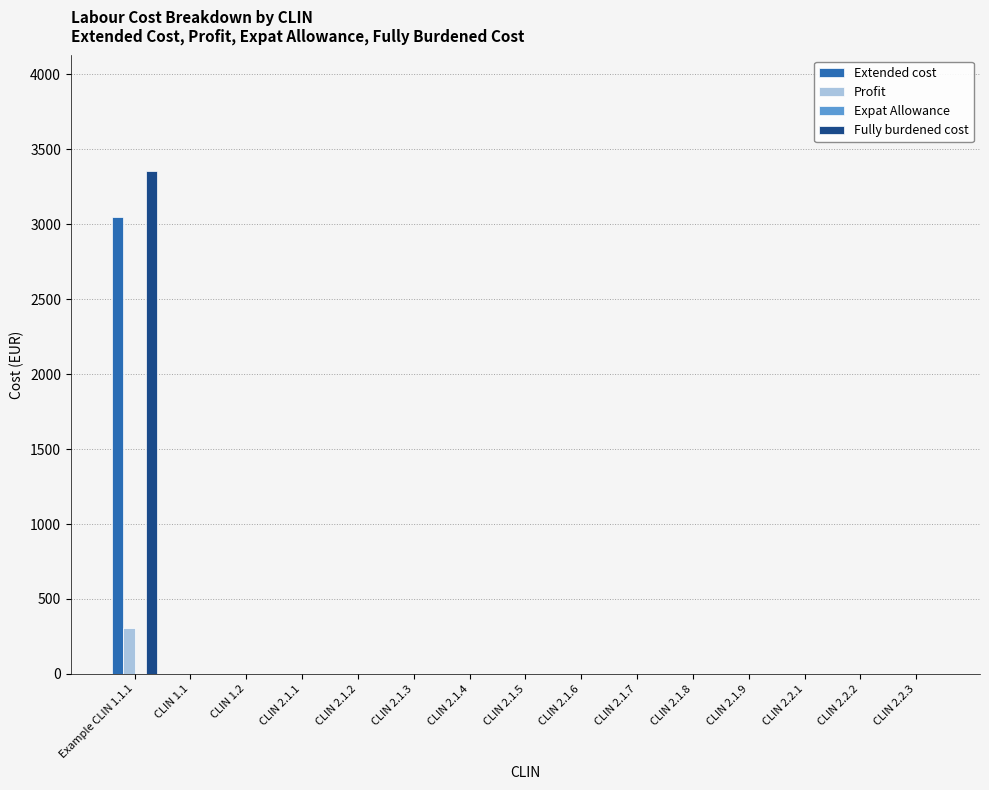

The Fully burdened cost series shows 0 at CLIN 2.2.2. True or false?

True